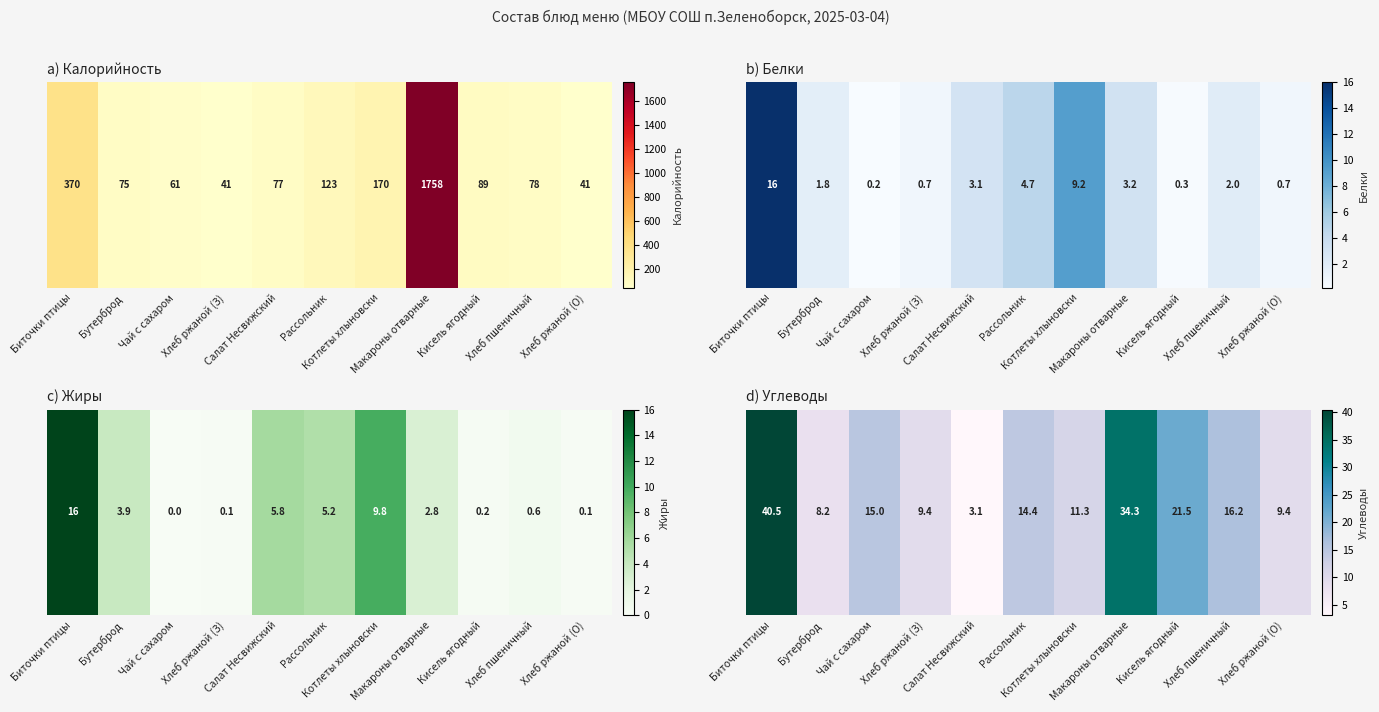

What is the maximum value shown in the chart?

40.5